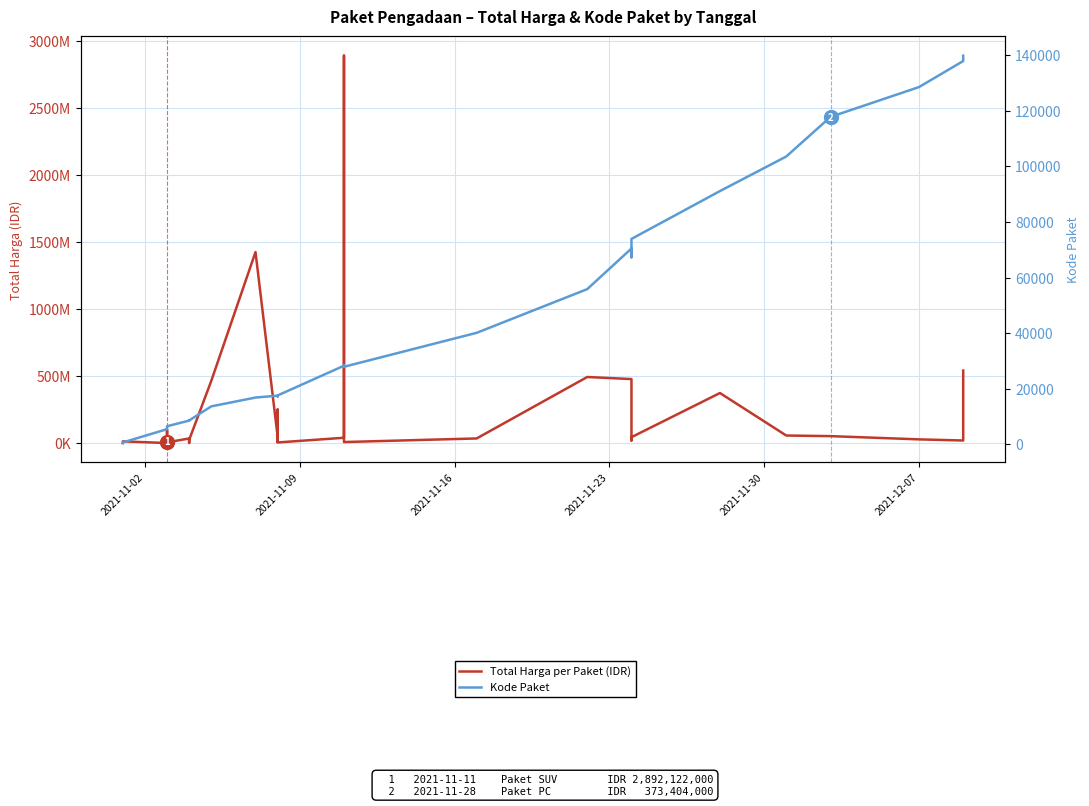

True or false: Total Harga per Paket (IDR) and Kode Paket intersect in this chart.

False